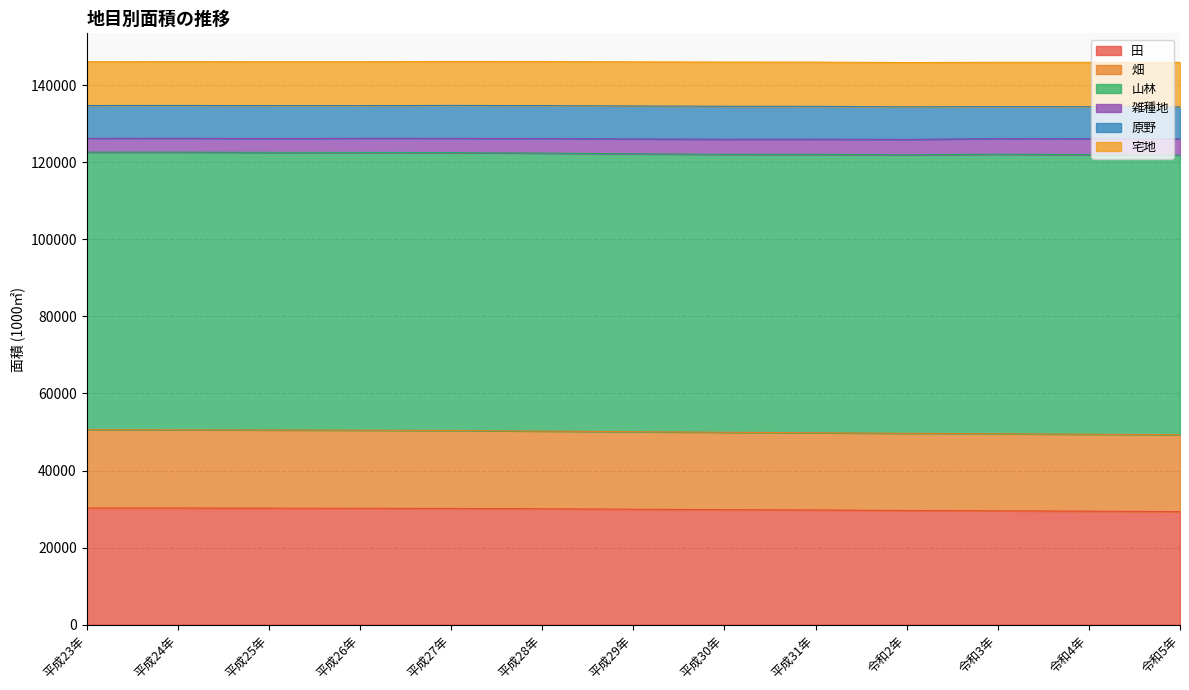

True or false: 田 has a value of 7027 at 平成25年.

False